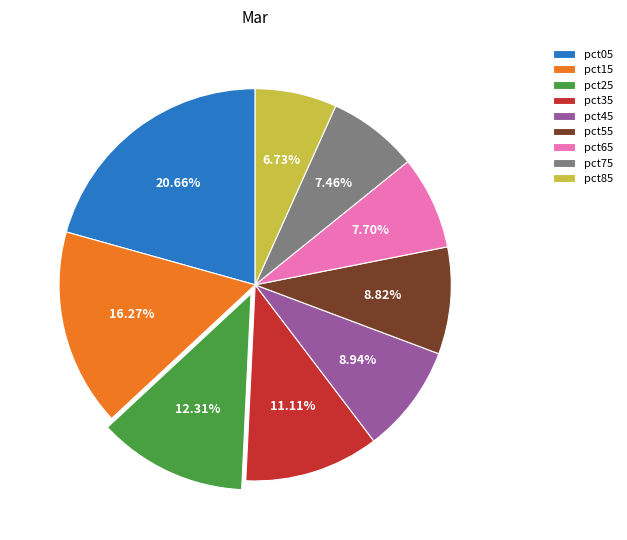

Count the number of slices in the pie.

9